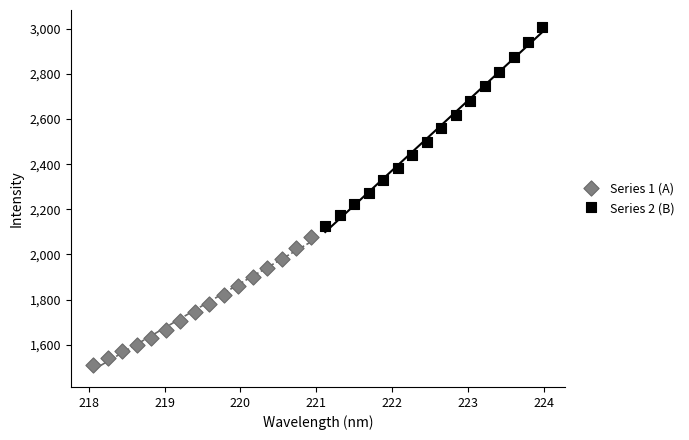

Which series reaches the maximum Y coordinate?

Series 2 (B)